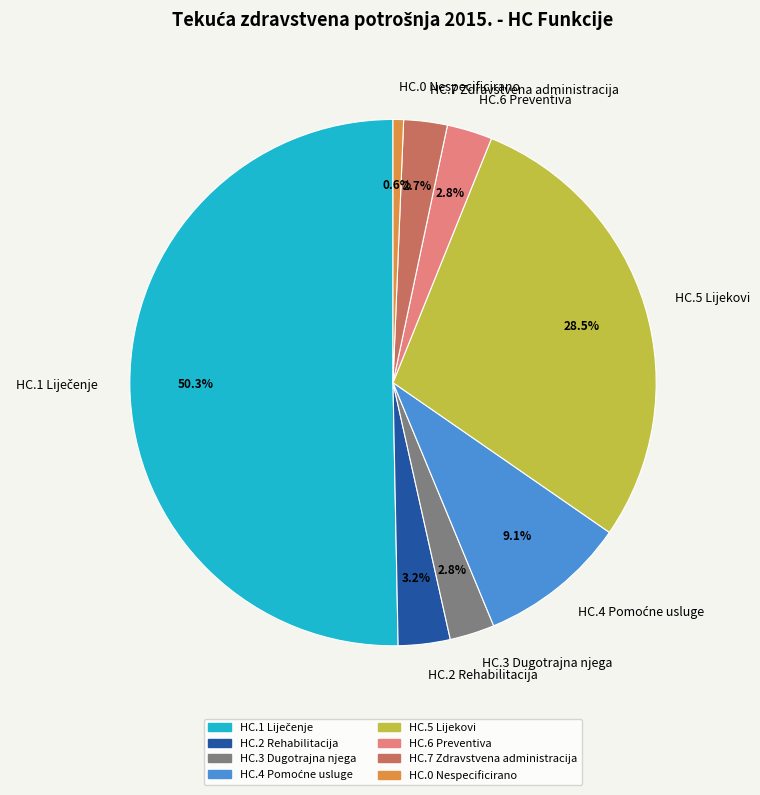

Is HC.0 Nespecificirano the majority of the pie?

No